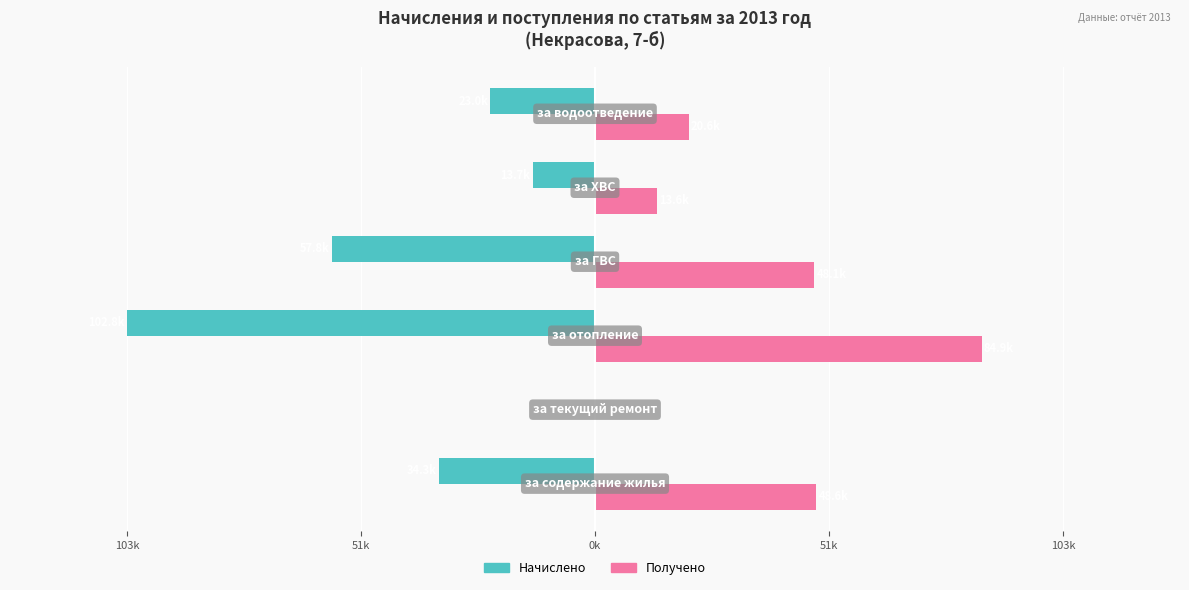

What are all the series names shown in the legend?

Начислено, Получено